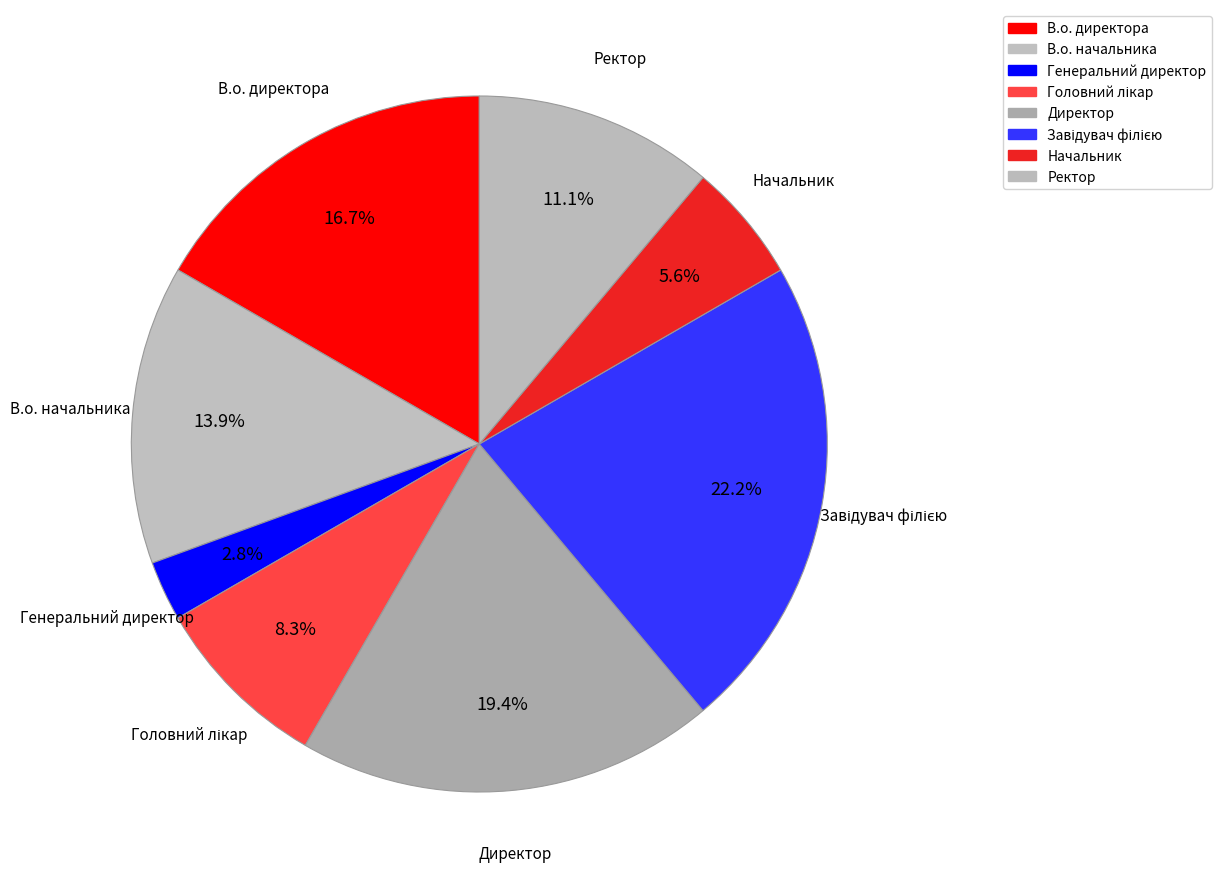

How many segments does this pie chart have?

8